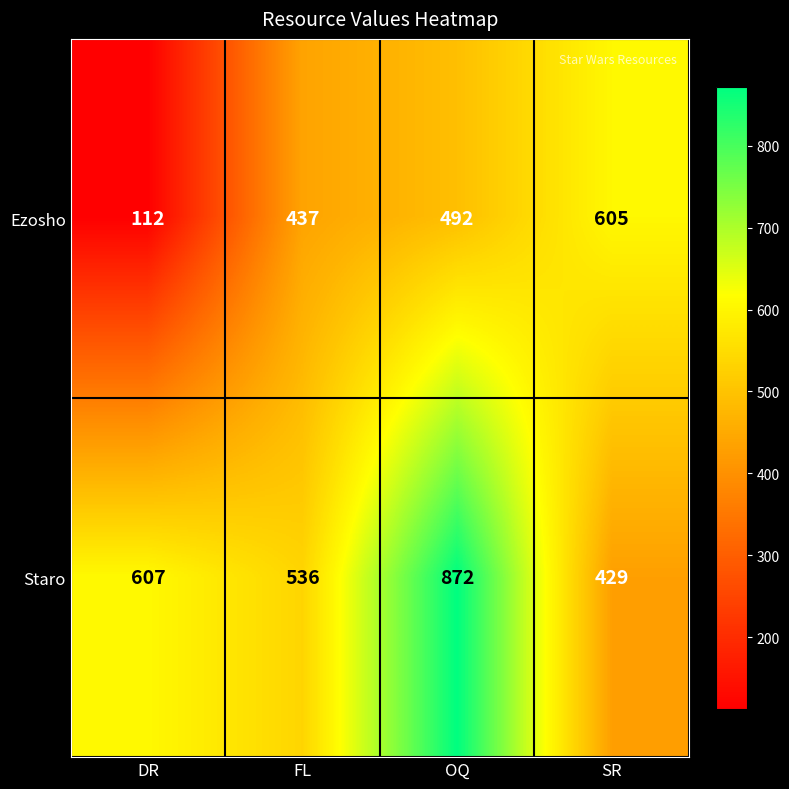

At which category is the sum across all series the highest?

OQ